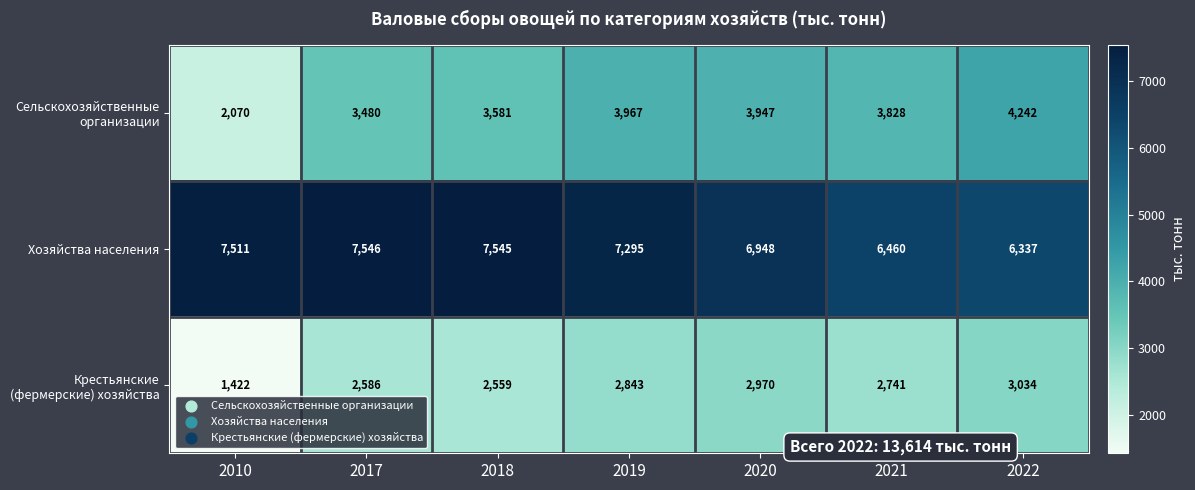

Which series has the largest total across all categories?

Хозяйства населения